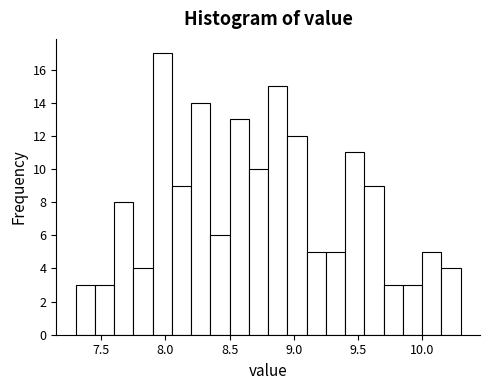

Read against the x-axis, roughly where is the centre of the tallest bar?

8.00